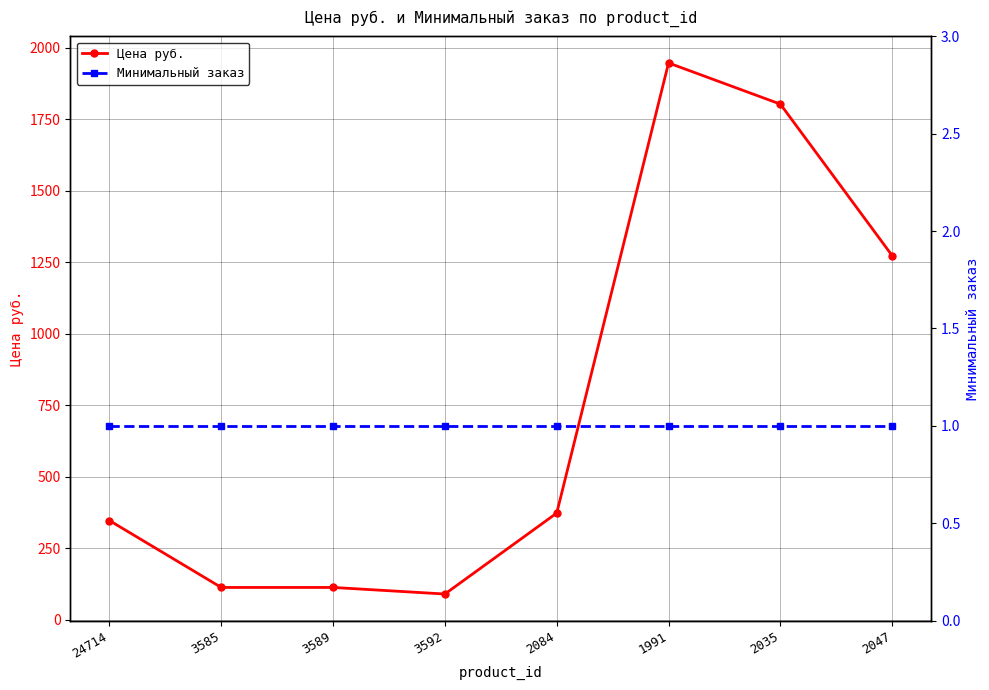

How many series are shown in this chart?

2